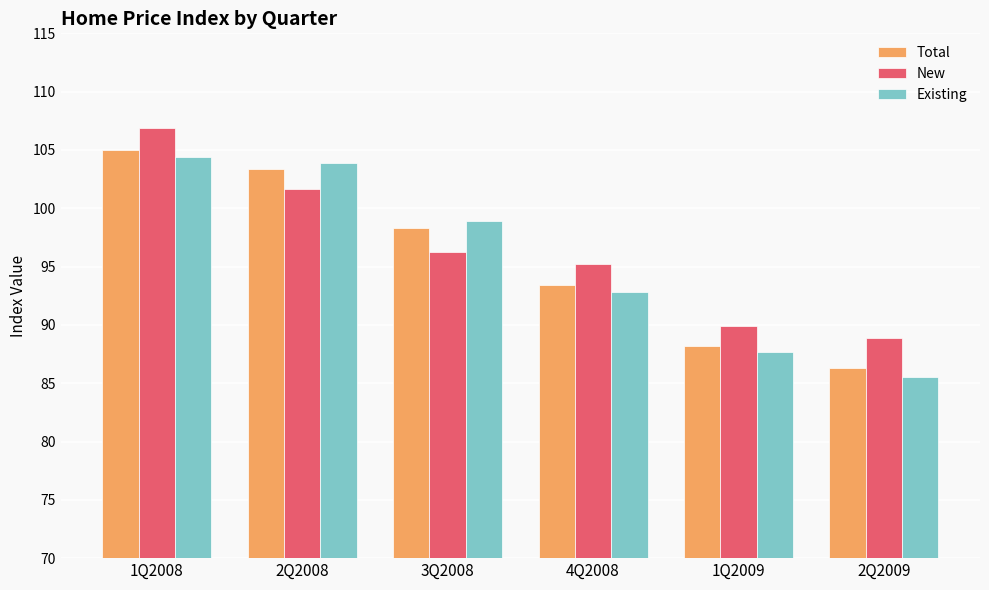

What is the sum of the Existing values at 3Q2008 and 4Q2008?

191.7